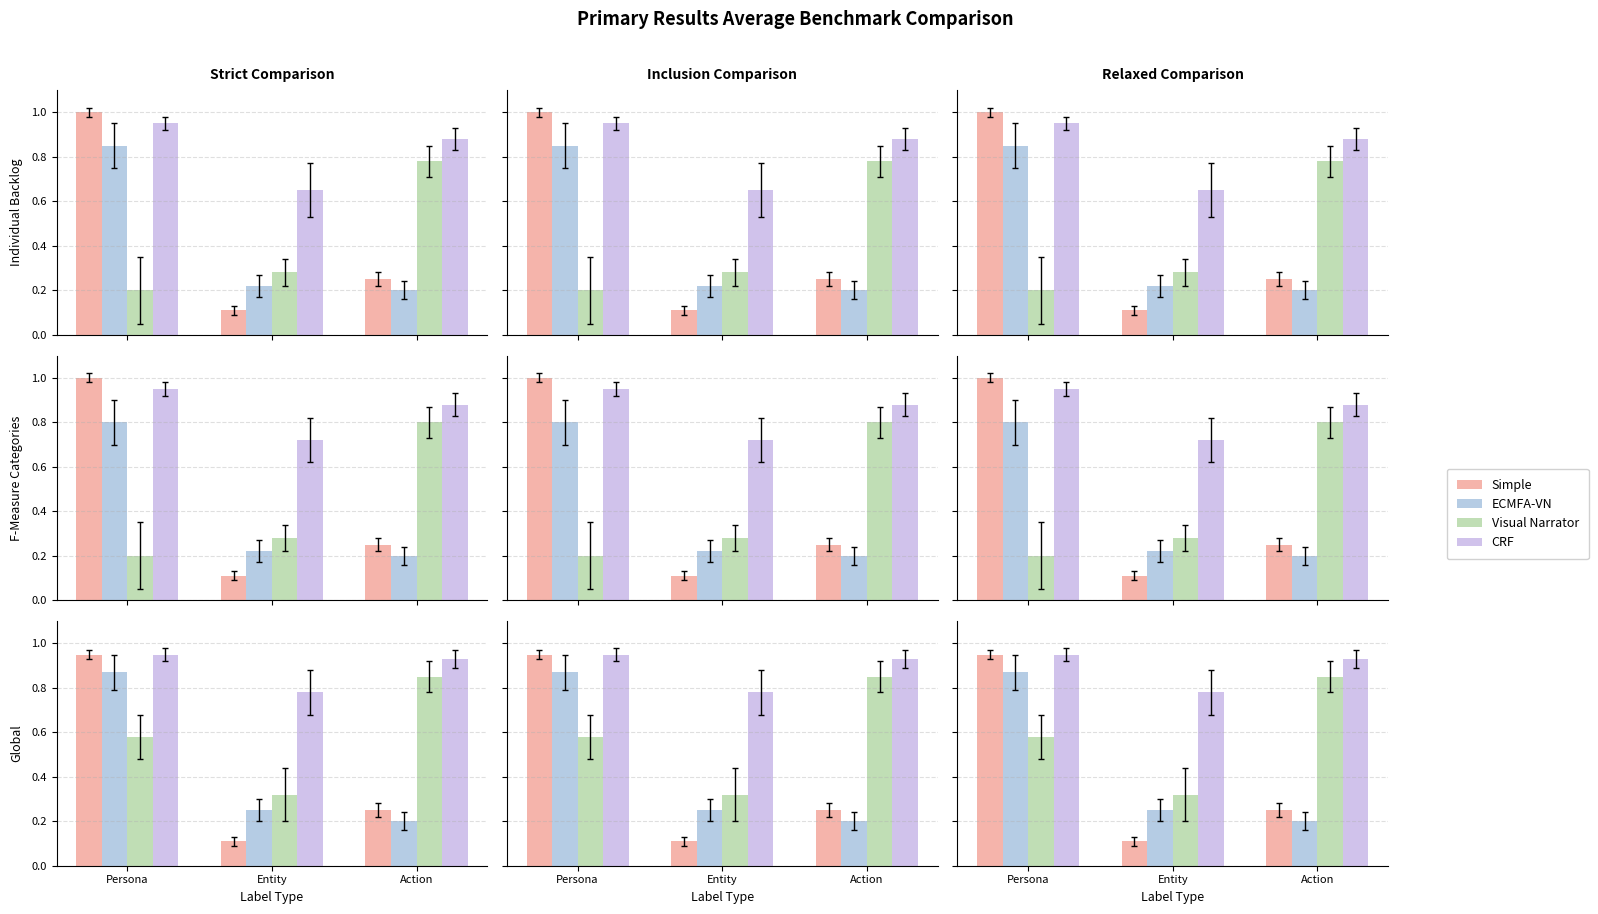

What is the difference between the maximum and minimum values in the Visual Narrator series?

0.5